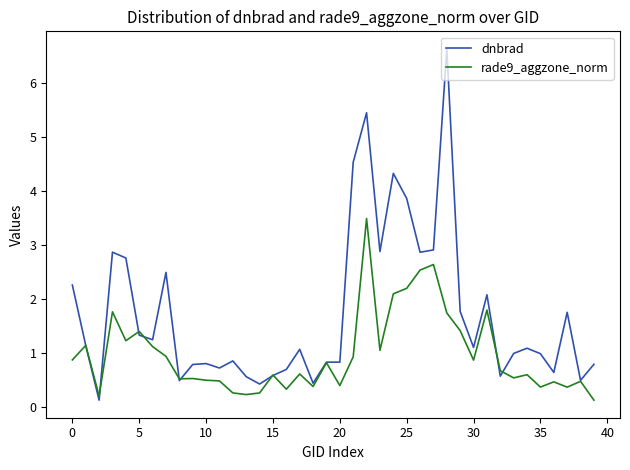

True or false: rade9_aggzone_norm has more than 1 points higher than both neighbors.

True